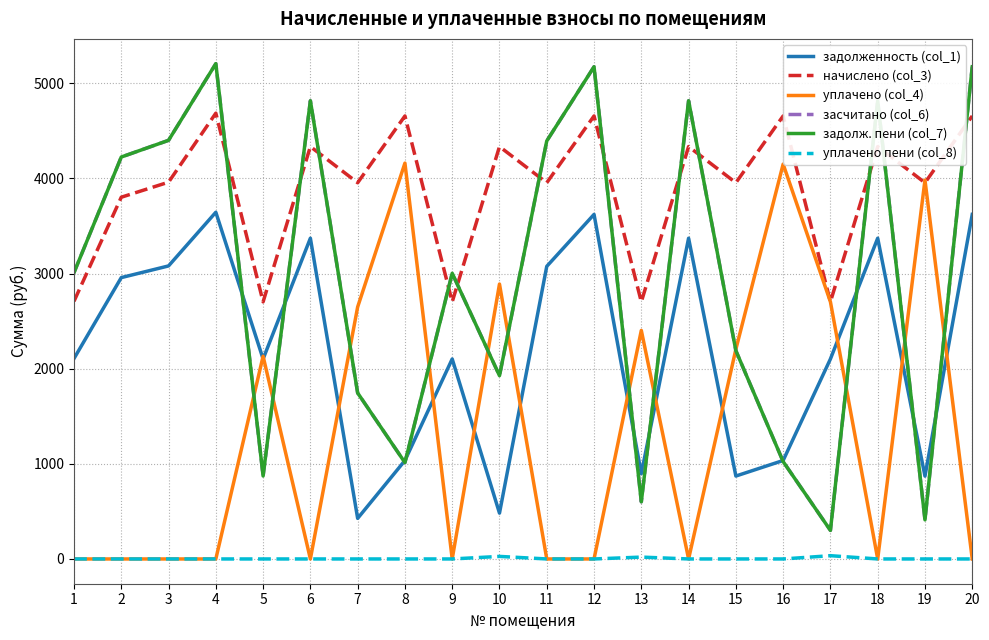

The value of задолженность (col_1) at 6 is 762.0. True or false?

False